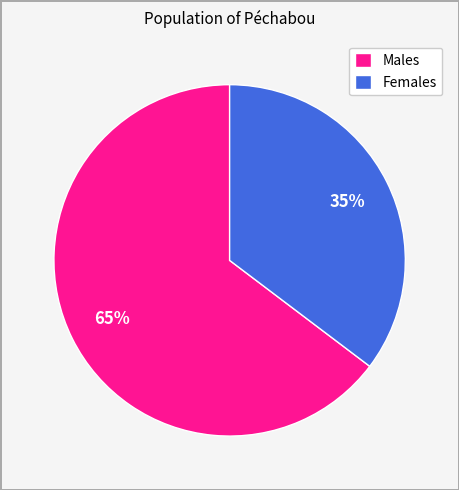

How many segments does this pie chart have?

2